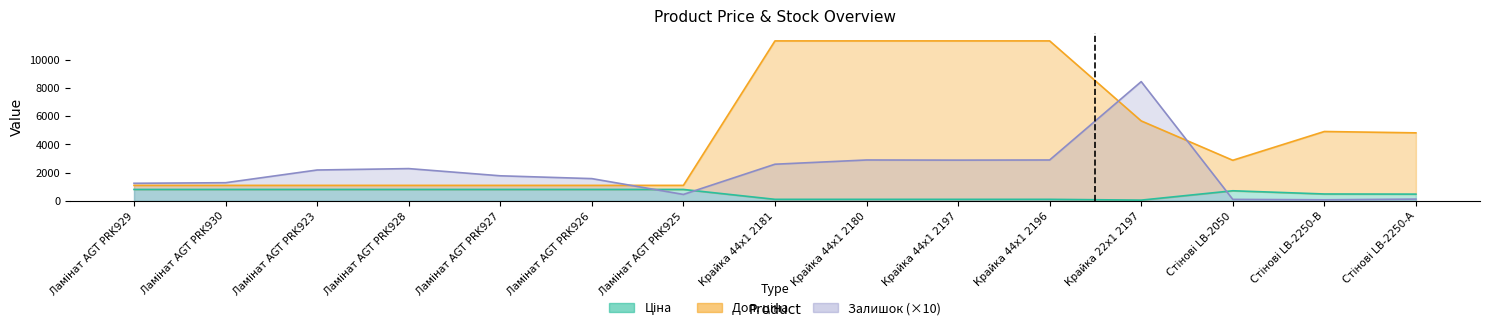

The value of Ціна at Ламінат AGT PRK927 is 813.0. True or false?

True